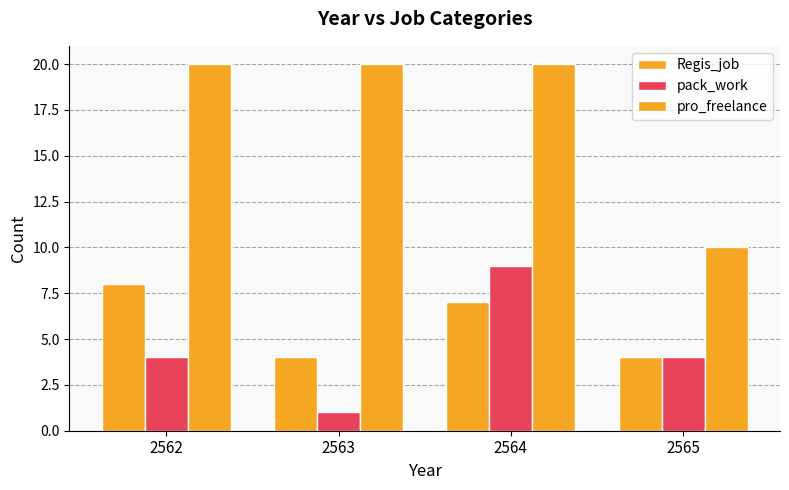

Count the number of categories in the chart.

4